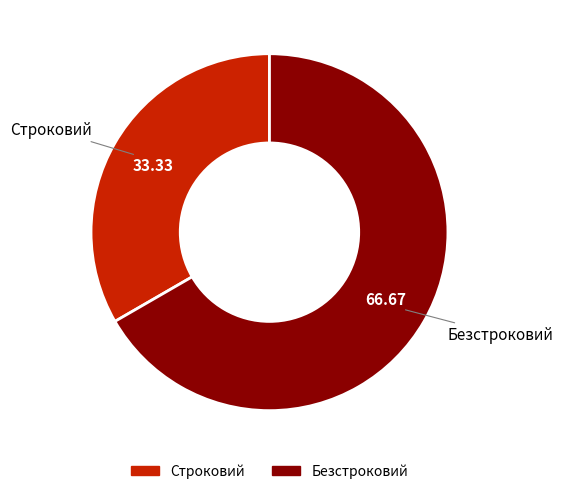

Which category has the biggest portion of the pie?

Безстроковий